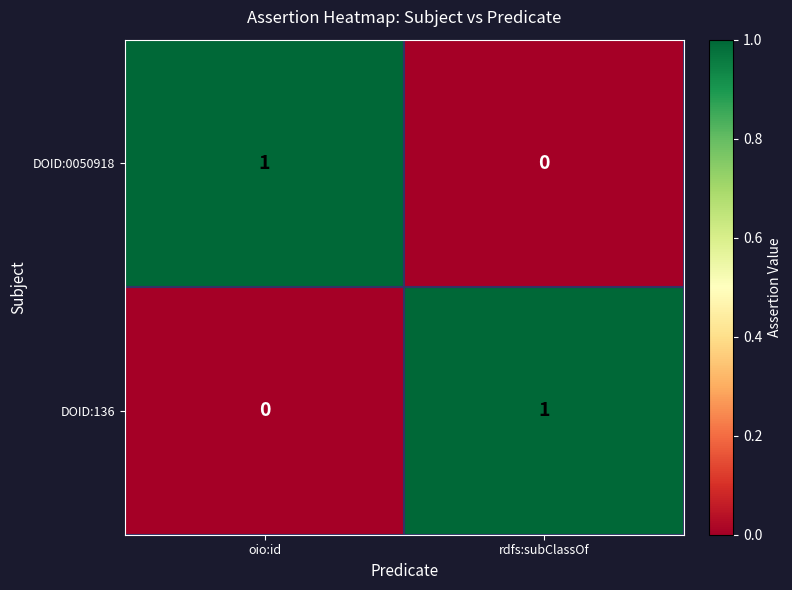

The value of DOID:136 at rdfs:subClassOf is 1. True or false?

True